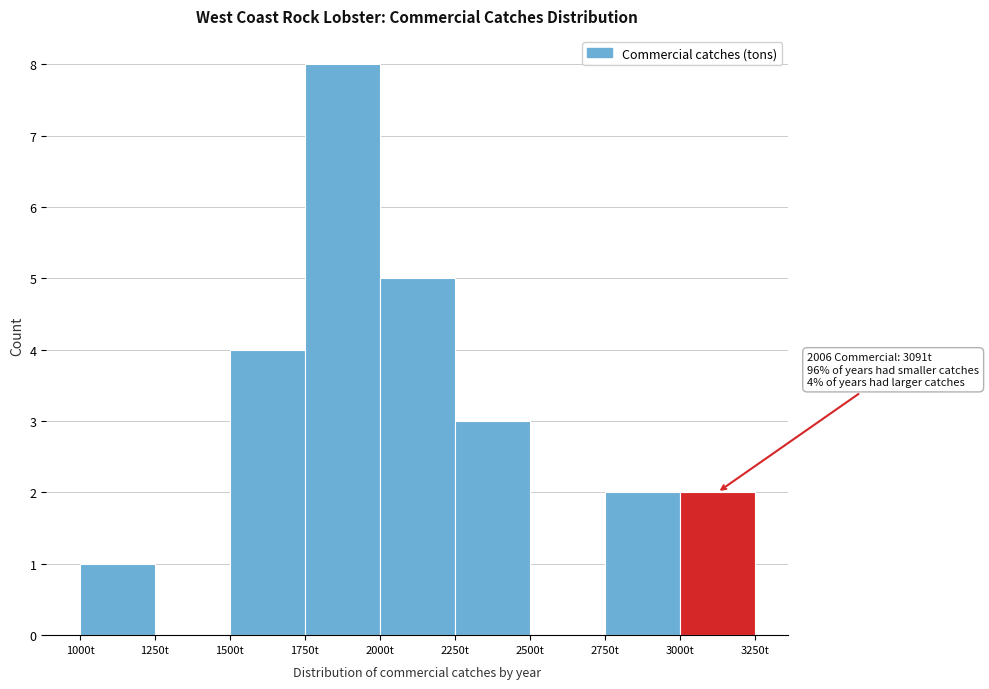

Over which range of the x-axis is the bar tallest?

1750 to 2000